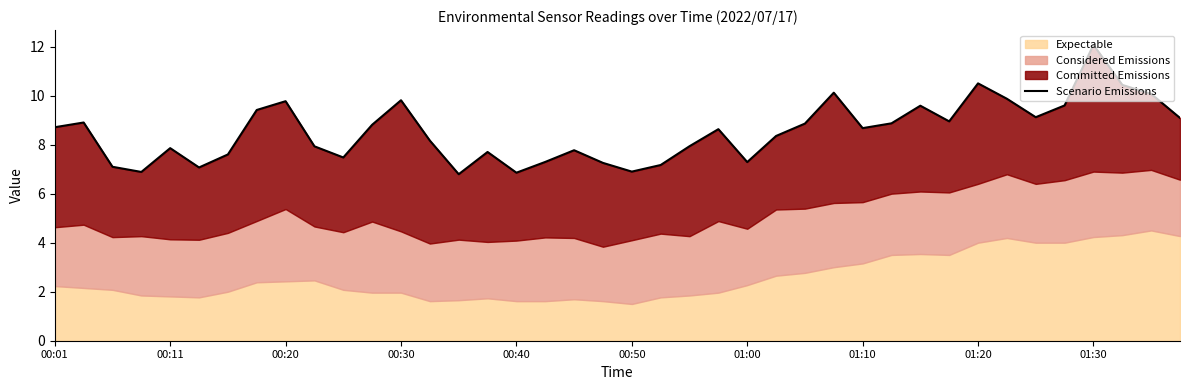

How many points are lower than both their immediate neighbors (excluding endpoints)?

10